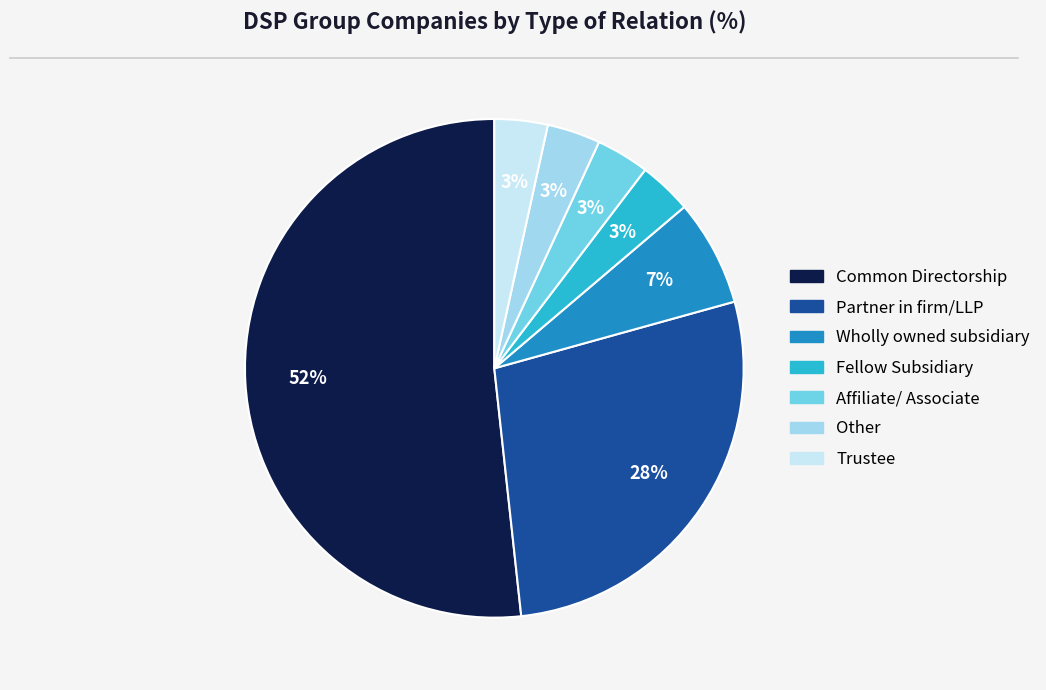

Do Affiliate/ Associate and Partner in firm/LLP together represent more than half of the pie?

No